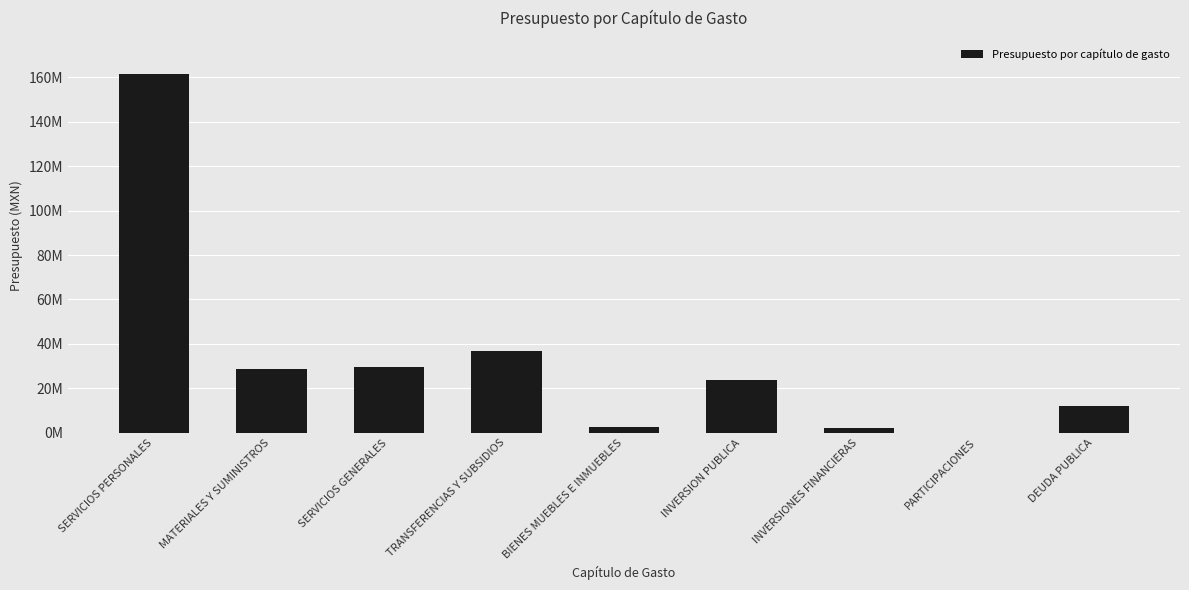

Reading left to right, extract all data points from this chart.

SERVICIOS PERSONALES=161398801.2	MATERIALES Y SUMINISTROS=28651814.3	SERVICIOS GENERALES=29730000.6	TRANSFERENCIAS Y SUBSIDIOS=36778684.3	BIENES MUEBLES E INMUEBLES=2676600.0	INVERSION PUBLICA=23976205.2	INVERSIONES FINANCIERAS=2000000.0	PARTICIPACIONES=100000.0	DEUDA PUBLICA=12167068.0